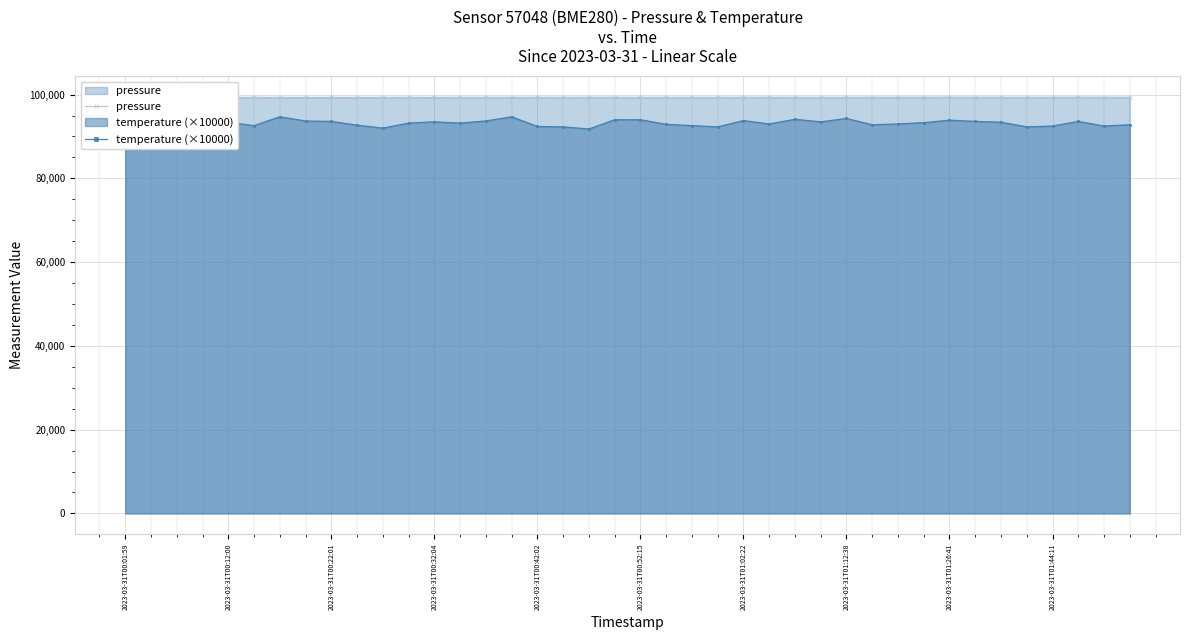

How many interior local valleys does the temperature (×10000) series have?

11